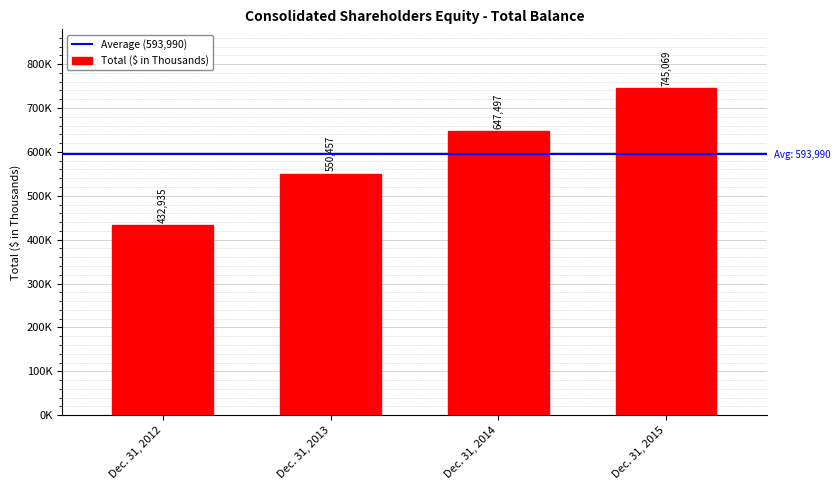

What is the greatest value displayed?

745069